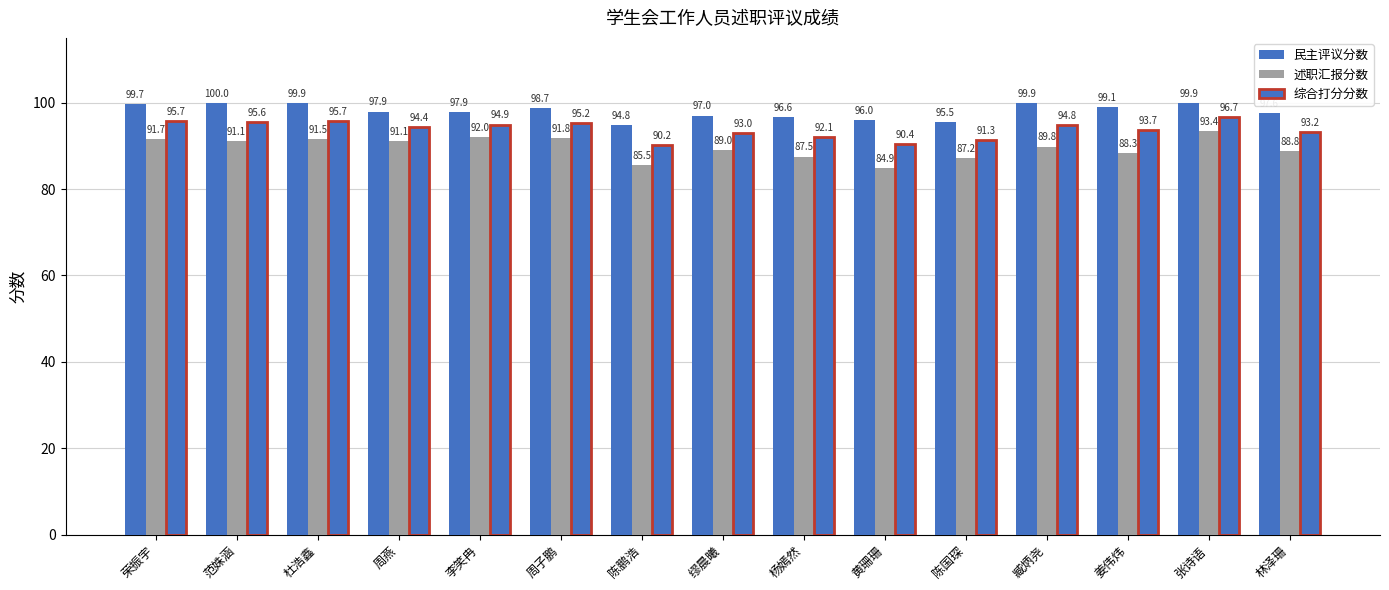

At which label does 综合打分分数 first exceed 94?

荣振宇